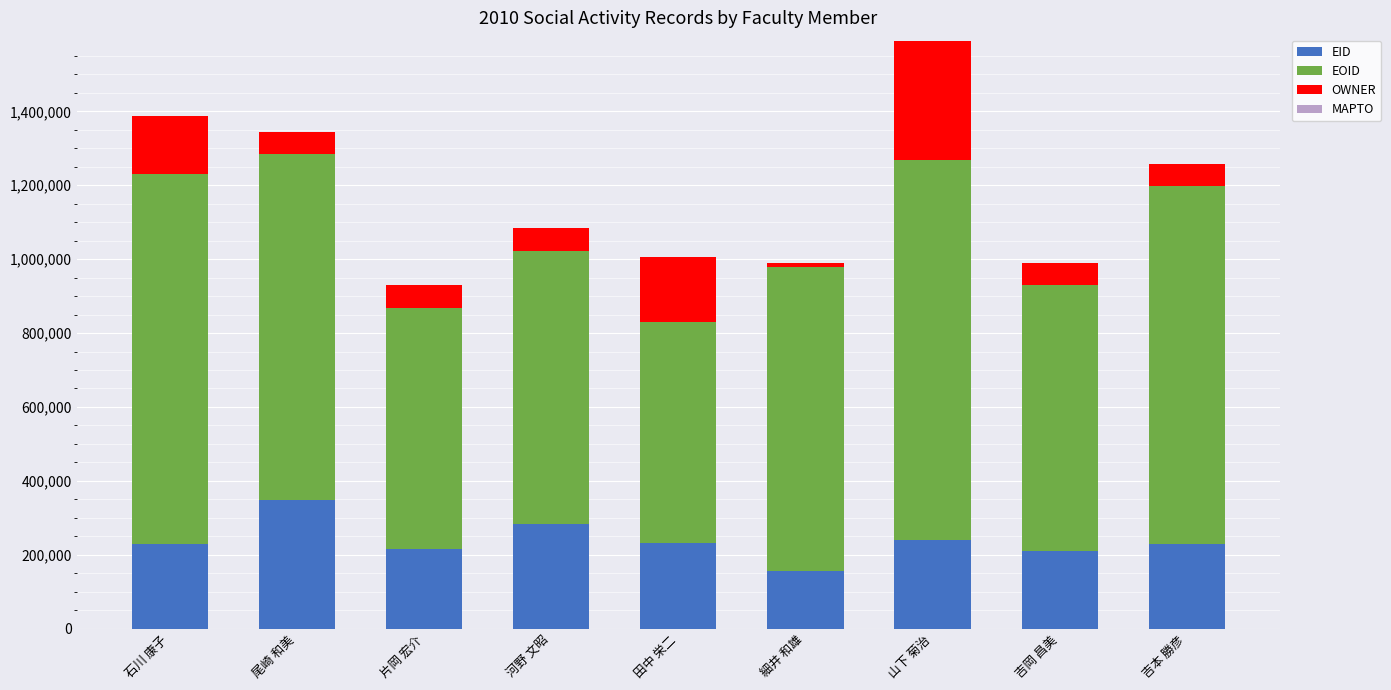

How many distinct data groups are displayed?

3